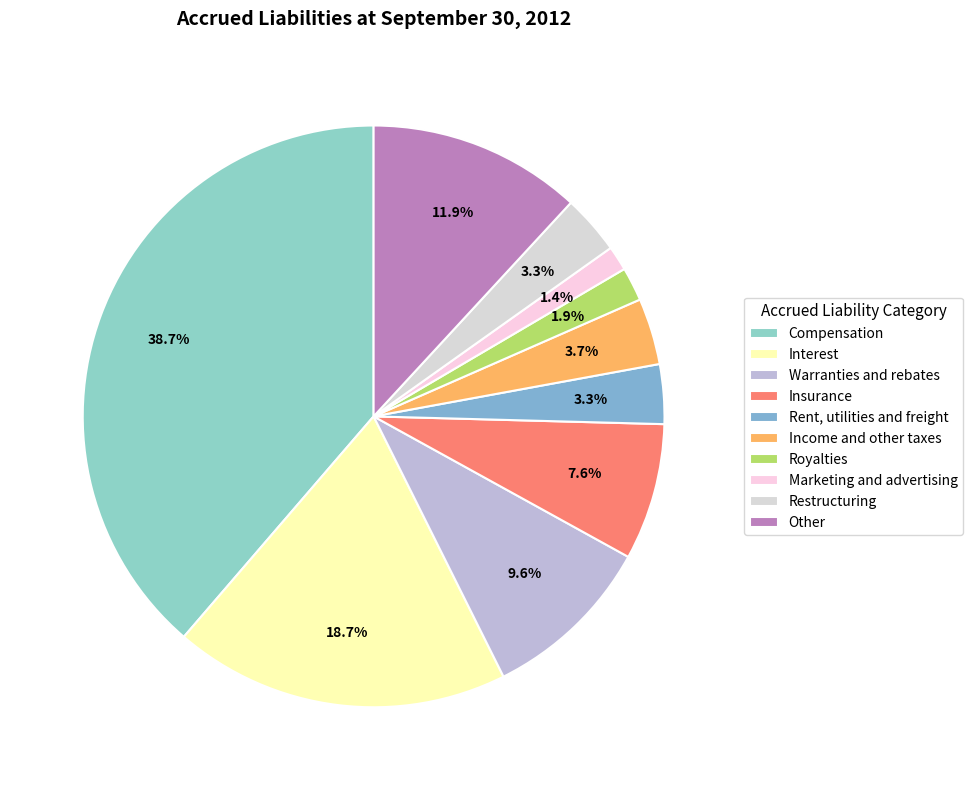

True or false: Other accounts for 1% of the total.

False